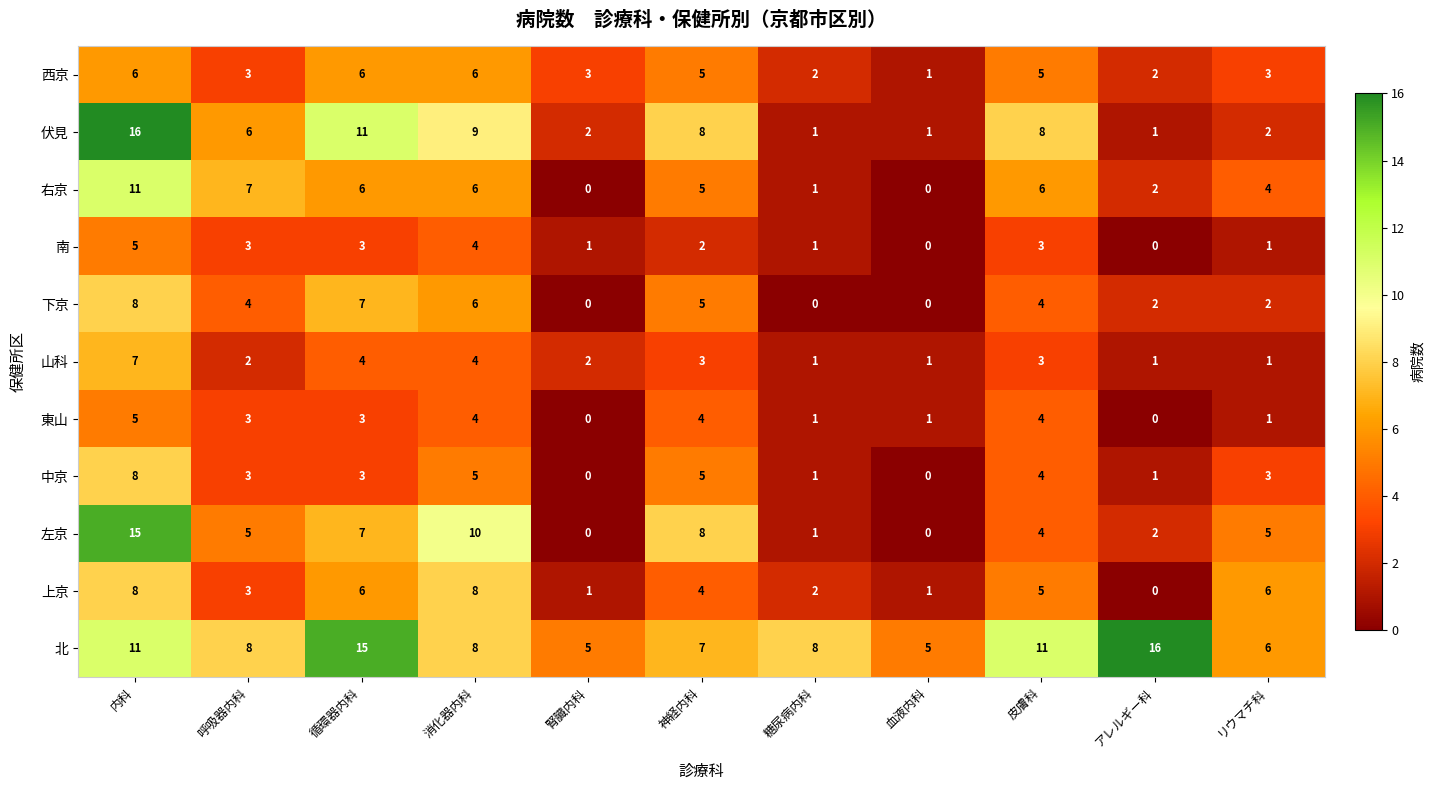

What value does the 下京 series have at 内科?

8